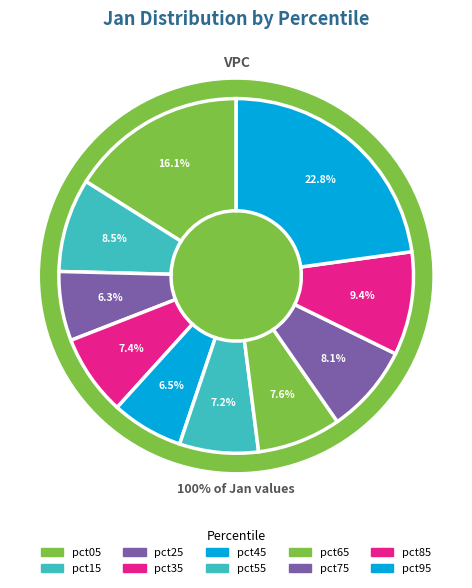

To the nearest percent, what percentage of the pie is pct55?

7%